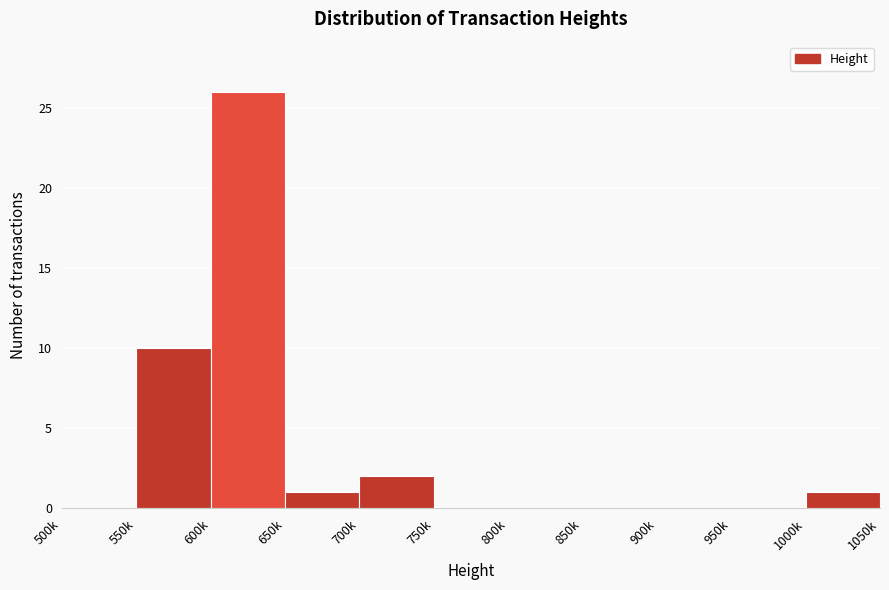

Reading left to right, transcribe all the data shown in this chart.

500k=0	550k=10	600k=26	650k=1	700k=2	750k=0	800k=0	850k=0	900k=0	950k=0	1000k=1